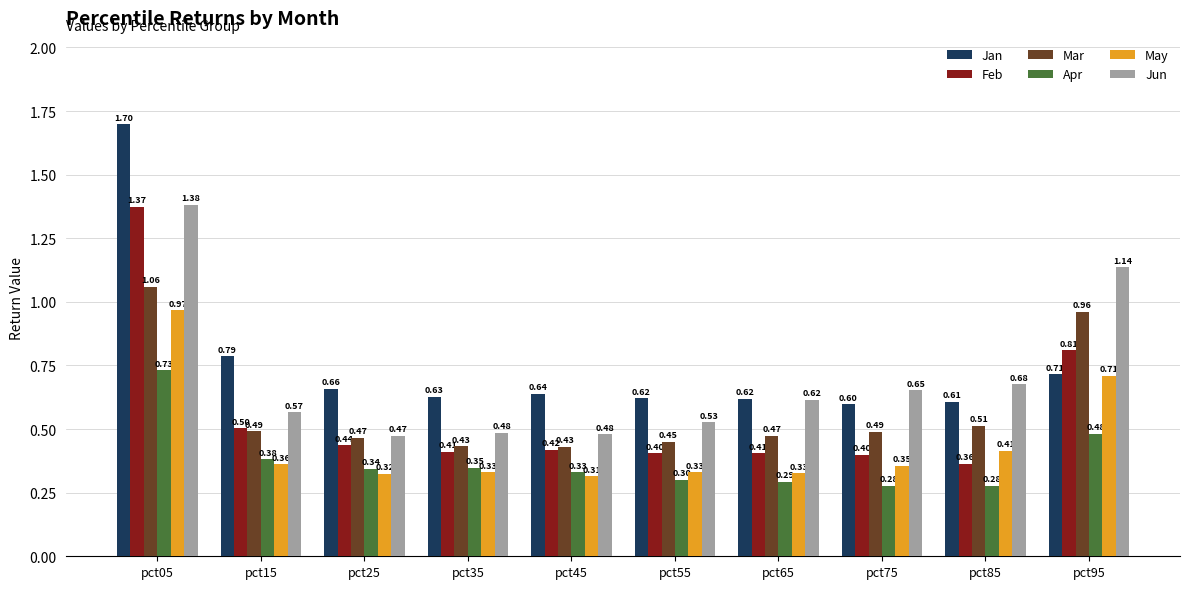

What is the value of the Jun bar at the 3rd from the left?

0.5